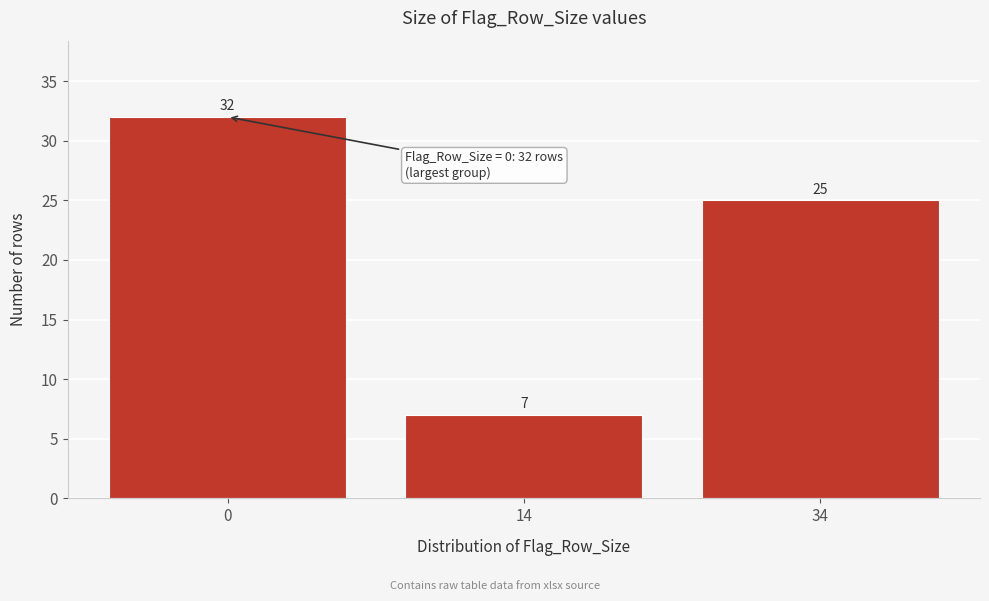

Reading left to right, list all the values displayed in this chart.

0=32	14=7	34=25